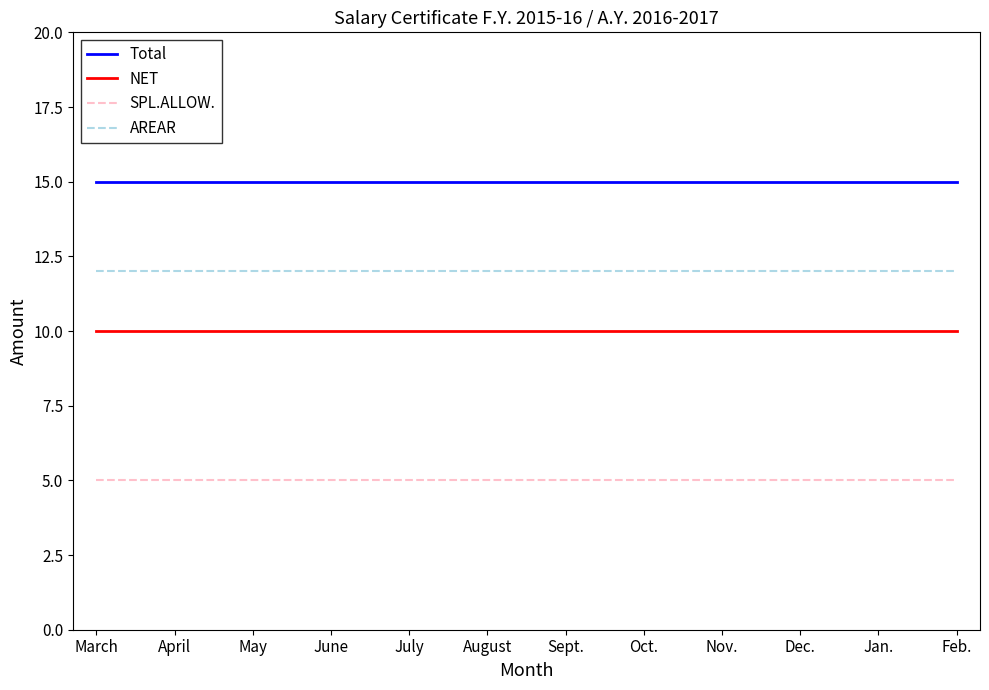

What is the approximate value of NET at May?

10